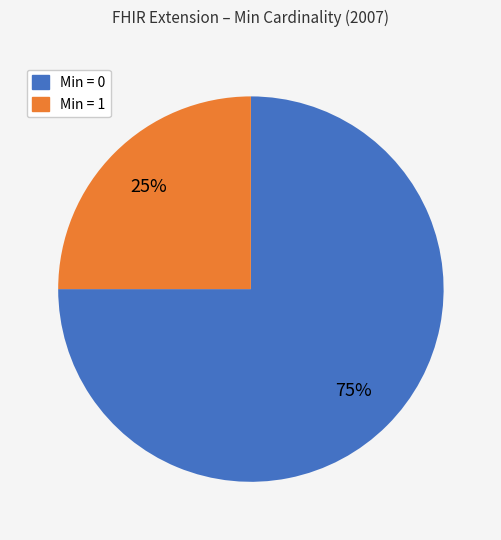

Do Min = 1 and Min = 0 together represent more than half of the pie?

Yes